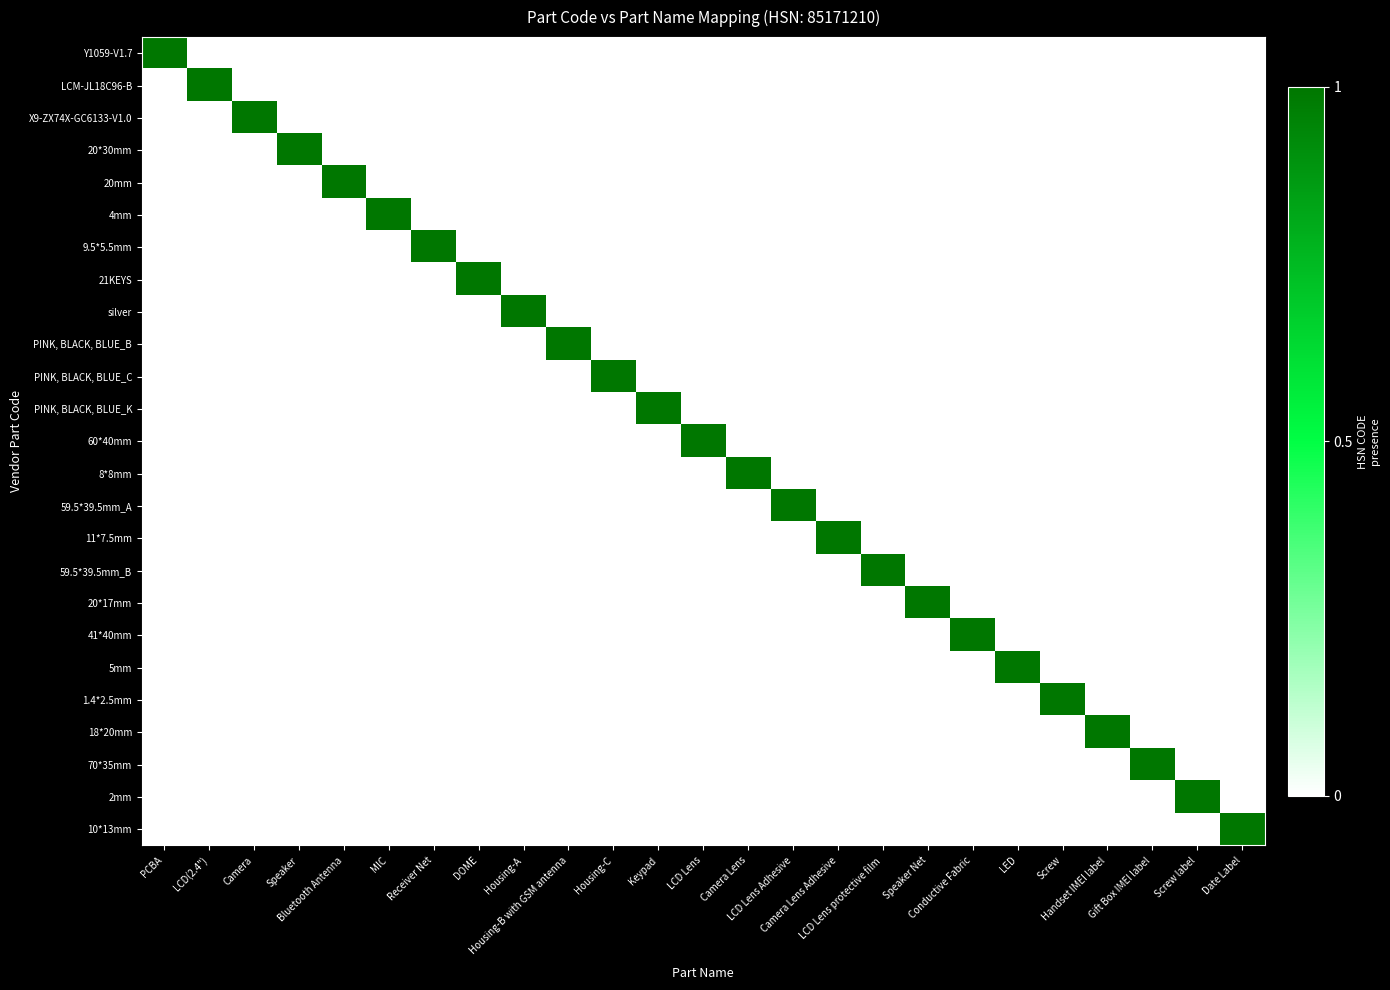

Which series has the largest total across all categories?

Y1059-V1.7